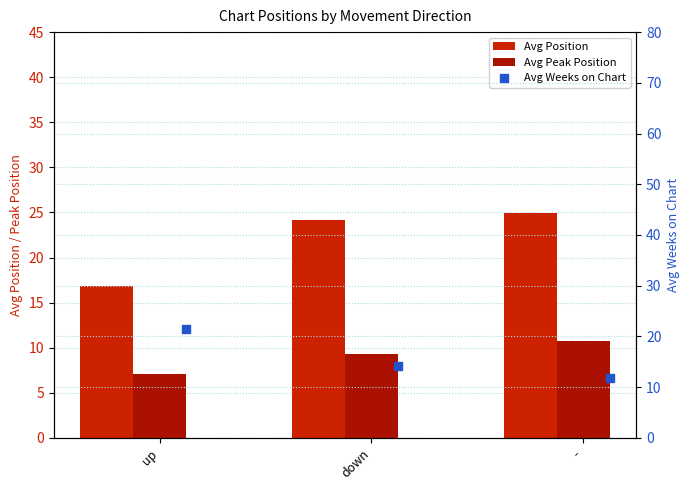

At which category is the sum across all series the highest?

down